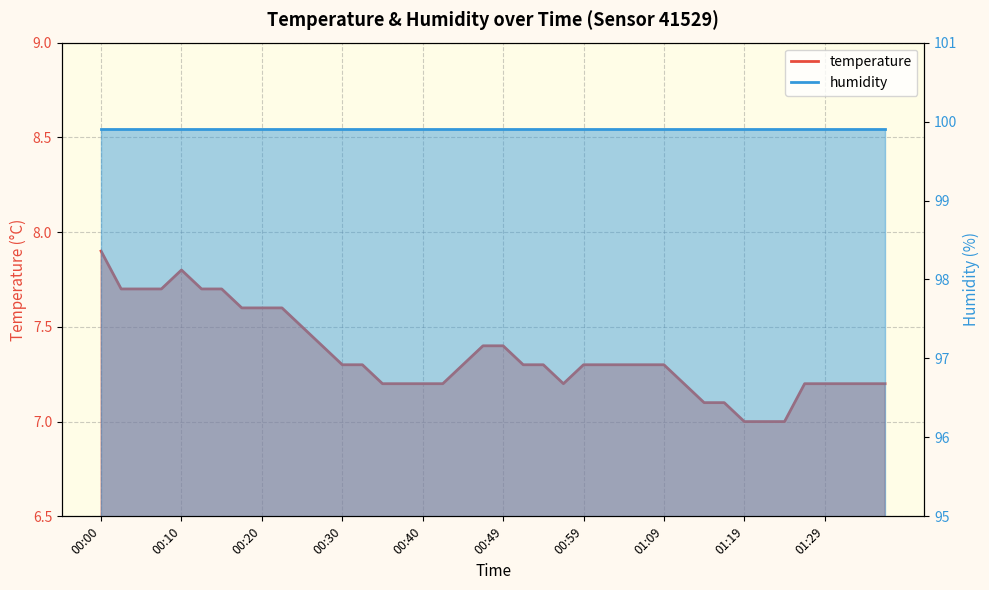

What is the label of the 25th point from the left?

00:59